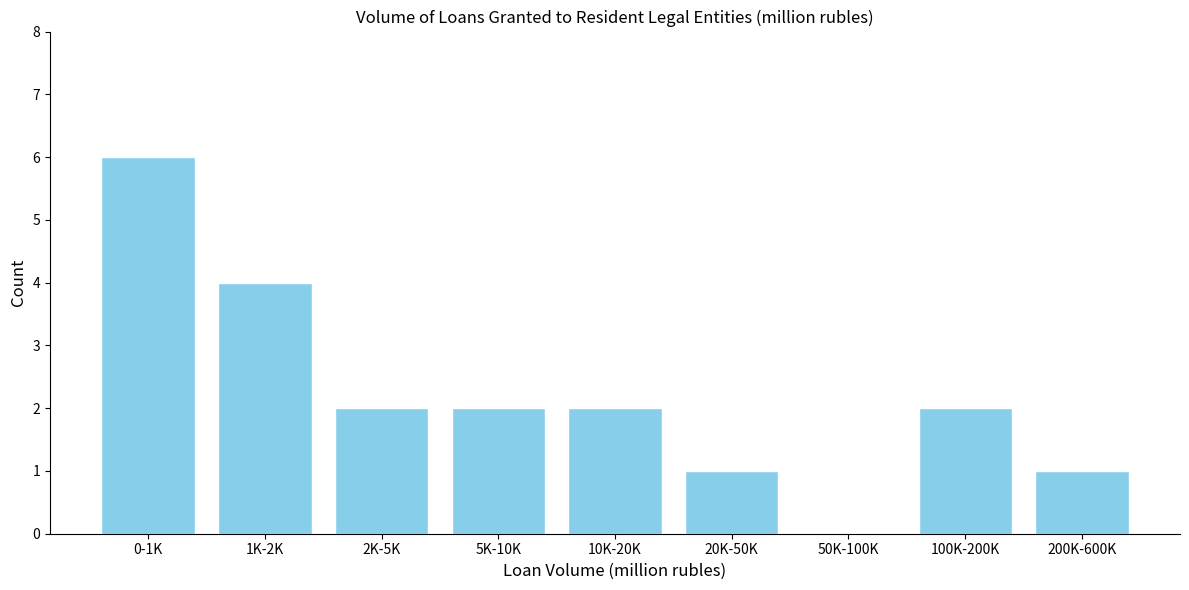

Reading right to left, extract all data points from this chart.

200K-600K=1	100K-200K=2	50K-100K=0	20K-50K=1	10K-20K=2	5K-10K=2	2K-5K=2	1K-2K=4	0-1K=6